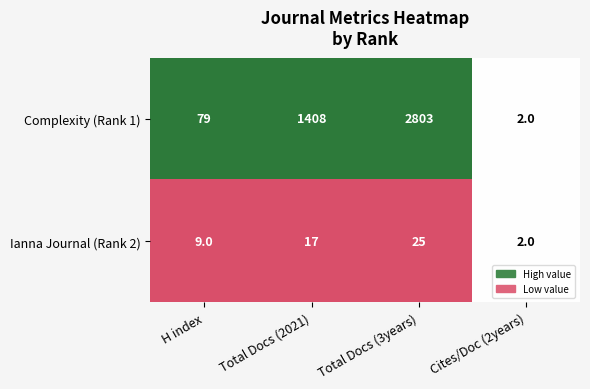

Reading left to right, extract all data points from this chart.

Complexity (Rank 1): H index=79	Total Docs (2021)=1408	Total Docs (3years)=2803	Cites/Doc (2years)=2
Ianna Journal (Rank 2): H index=9	Total Docs (2021)=17	Total Docs (3years)=25	Cites/Doc (2years)=2